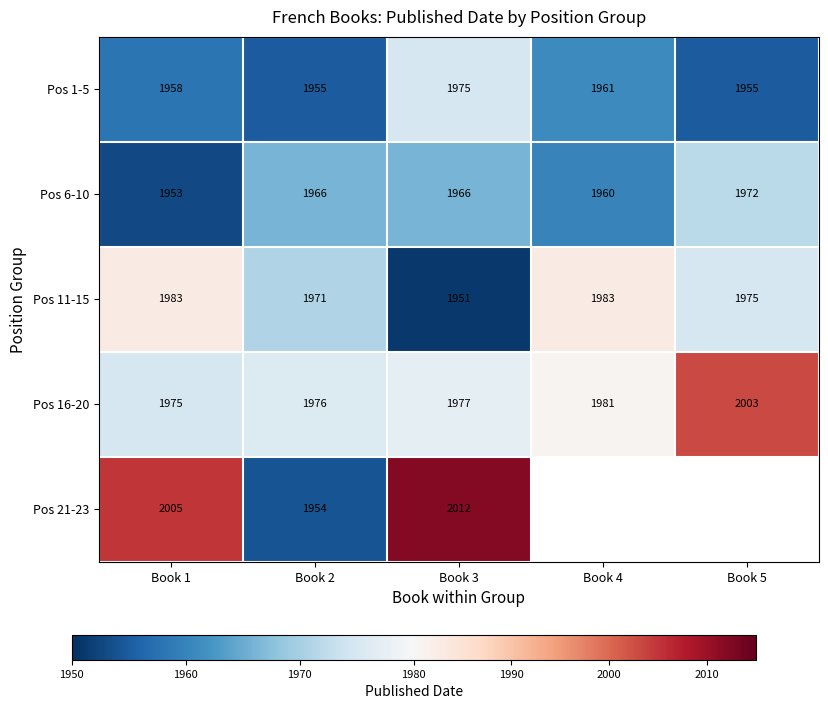

What is the difference between the second highest and second lowest values in the Pos 11-15 series?

12